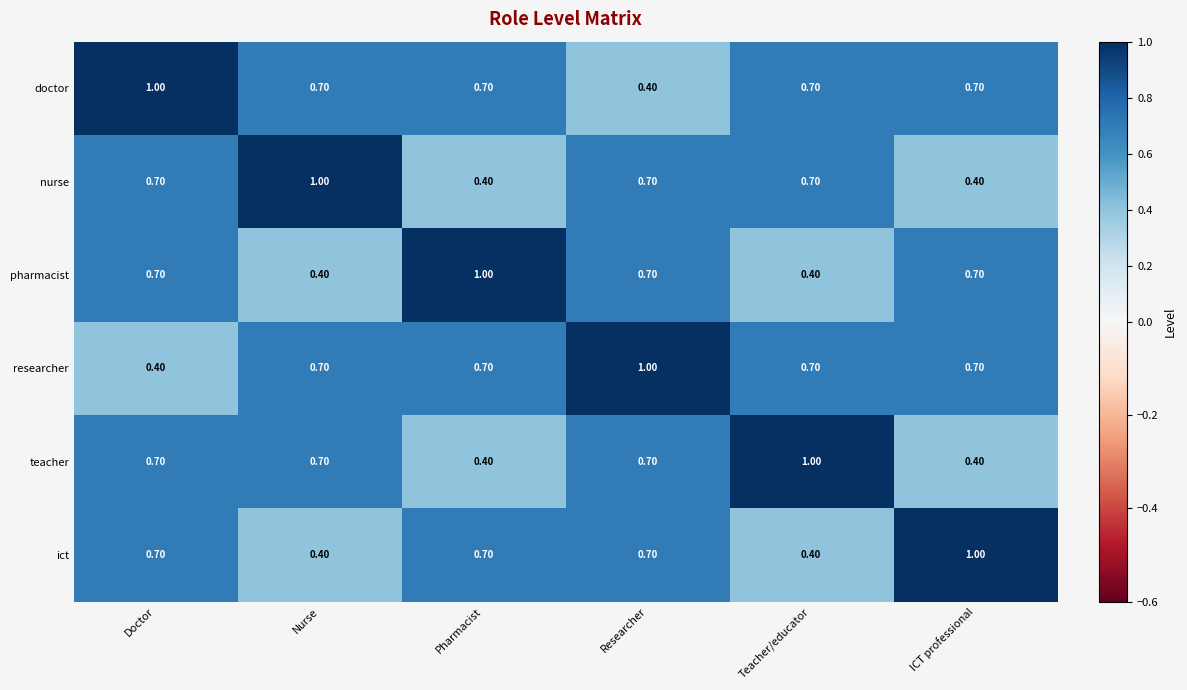

Which category has the highest value in the doctor series?

Doctor